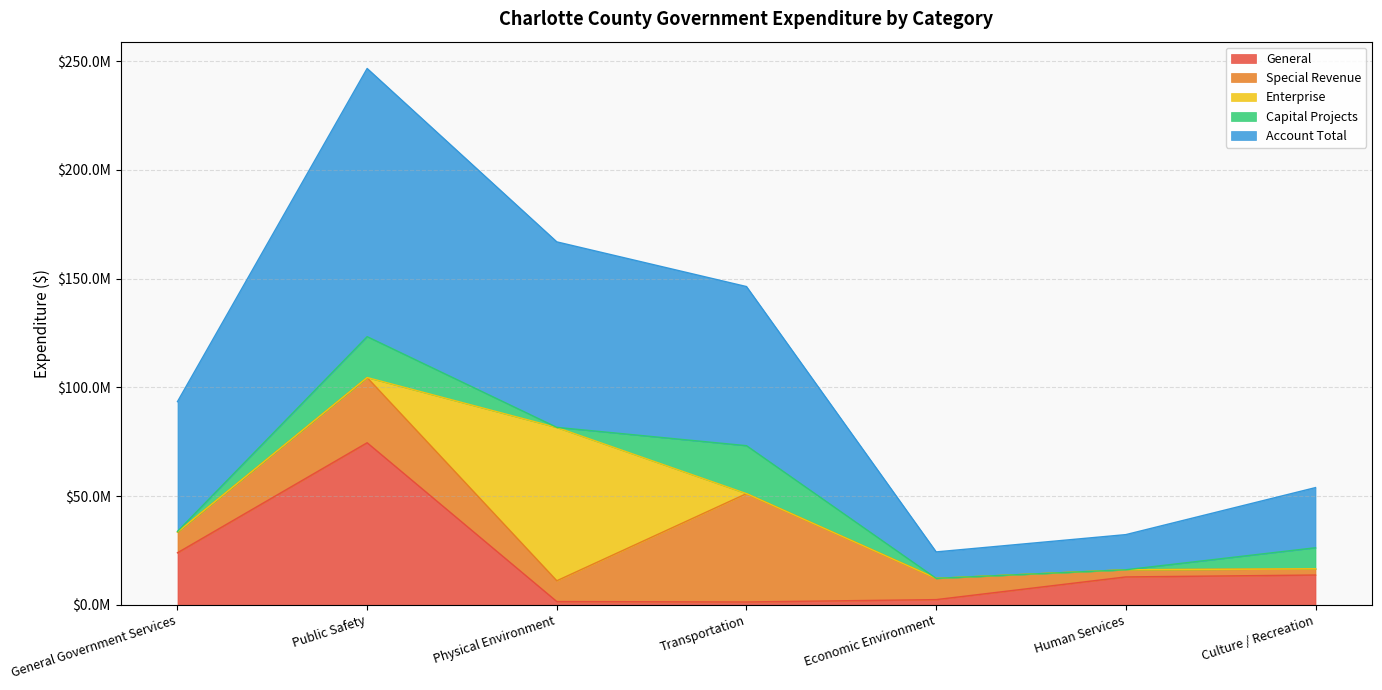

At which category does the chart reach its peak across all series?

Public Safety